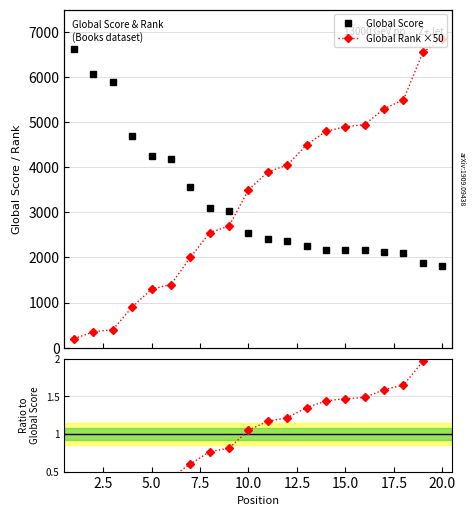

The value of Ratio to Score at 7.5 is 0.4. True or false?

False